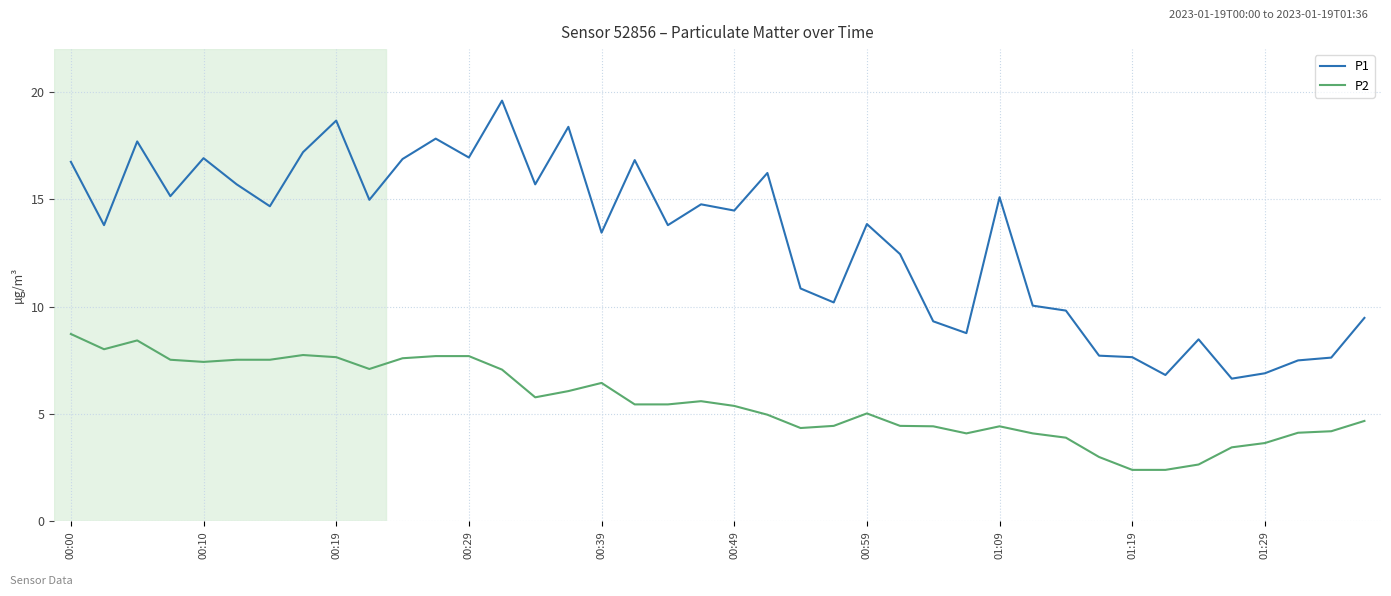

Which series has the largest total across all categories?

P1